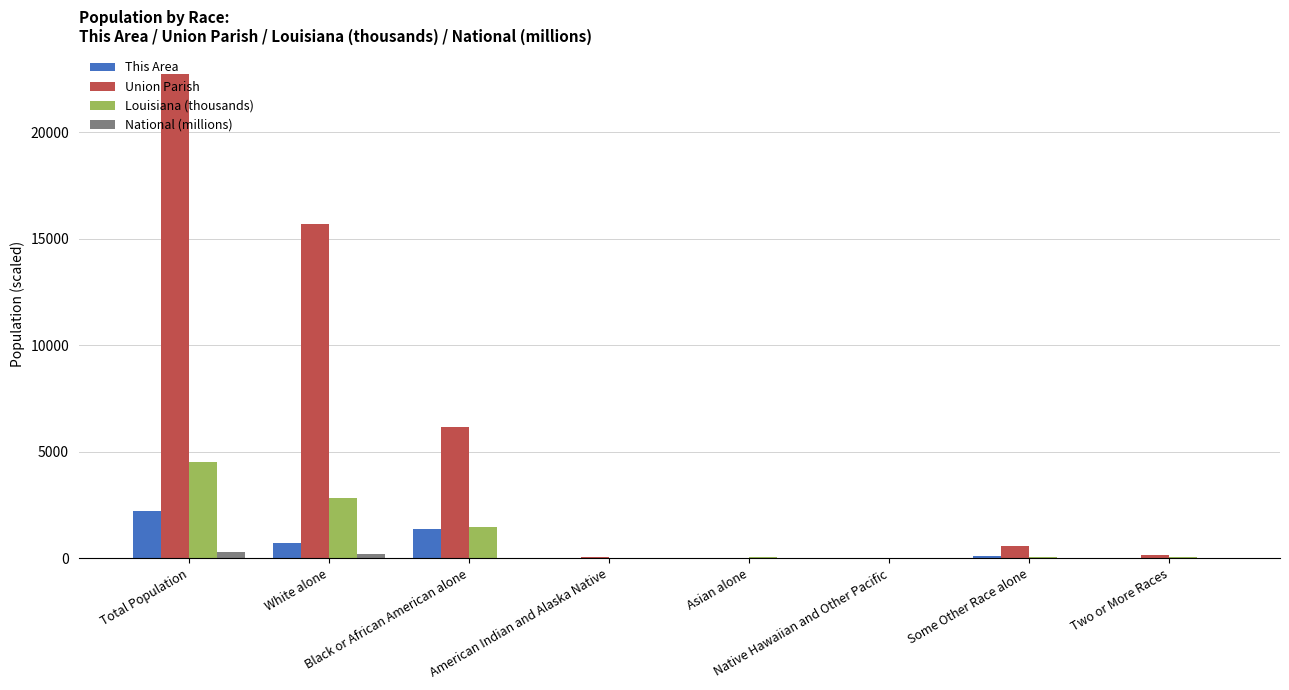

Is the value of National (millions) at White alone greater than the value of This Area at American Indian and Alaska Native?

Yes